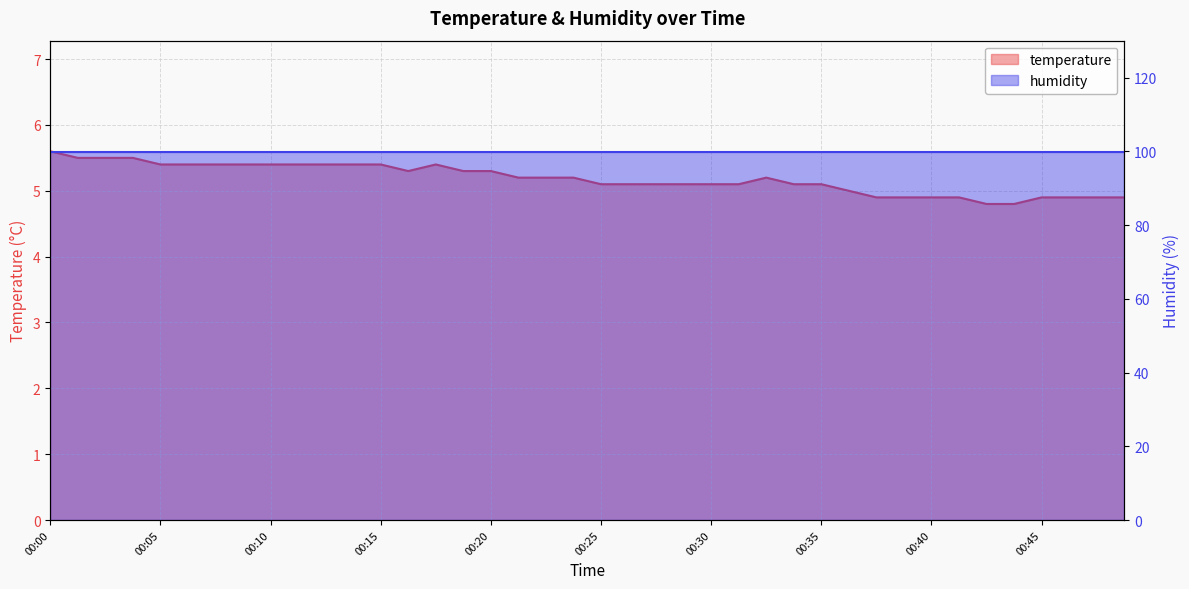

Where is the data nearest to the value 5?

00:36